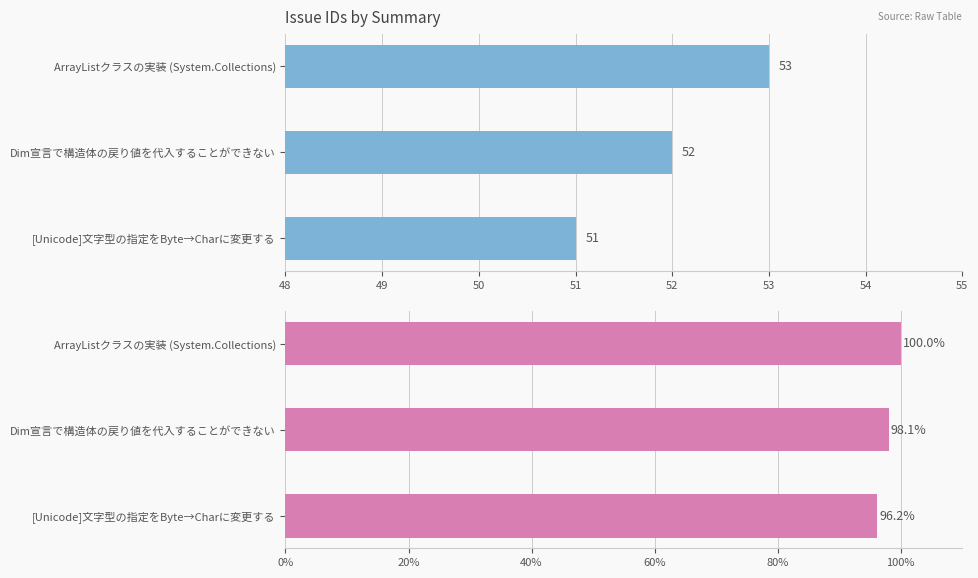

Count the number of data series in this chart.

2